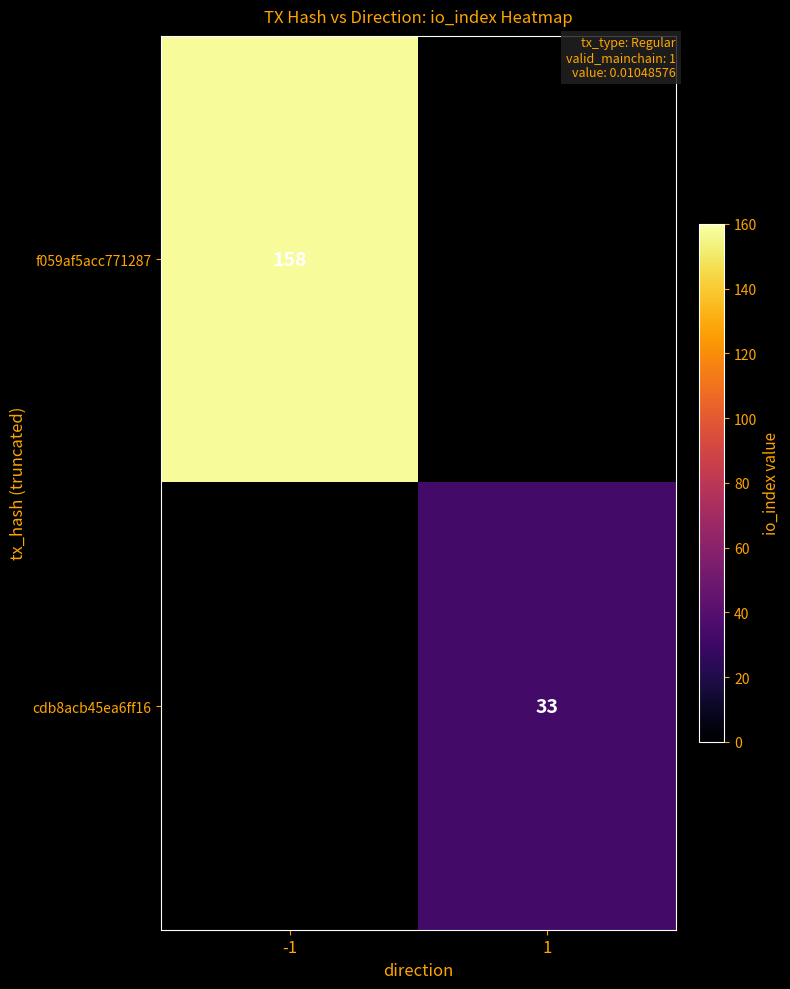

The value of cdb8acb45ea6ff16 at 1 is 55. True or false?

False